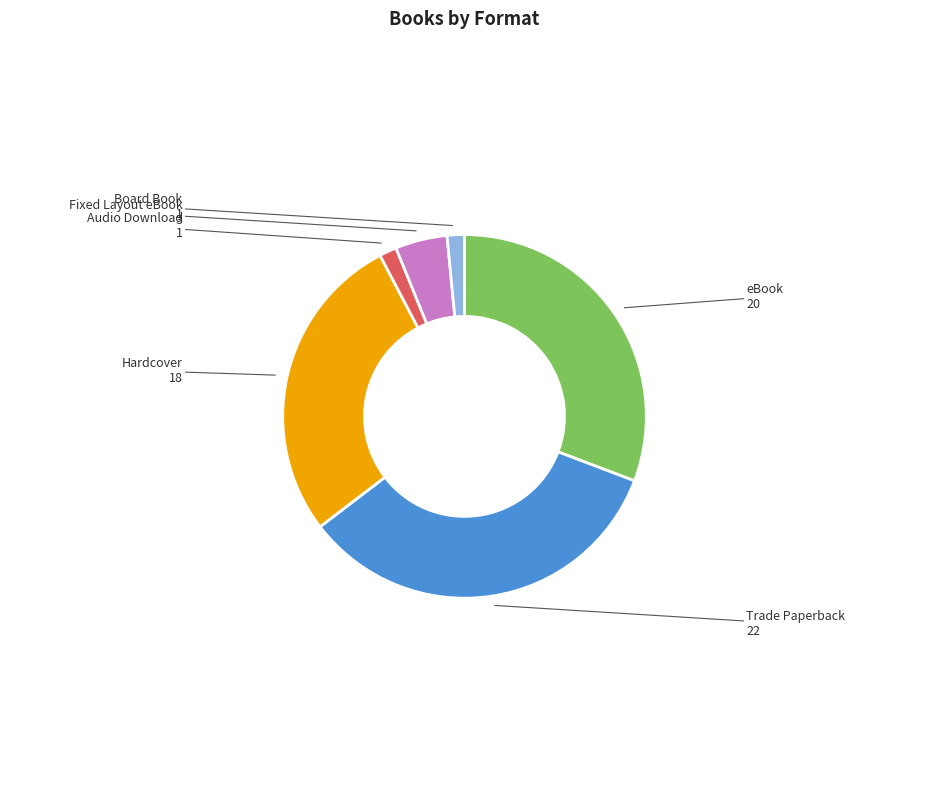

Approximately how many times larger is the value at Fixed Layout eBook compared to Audio Download?

3.0